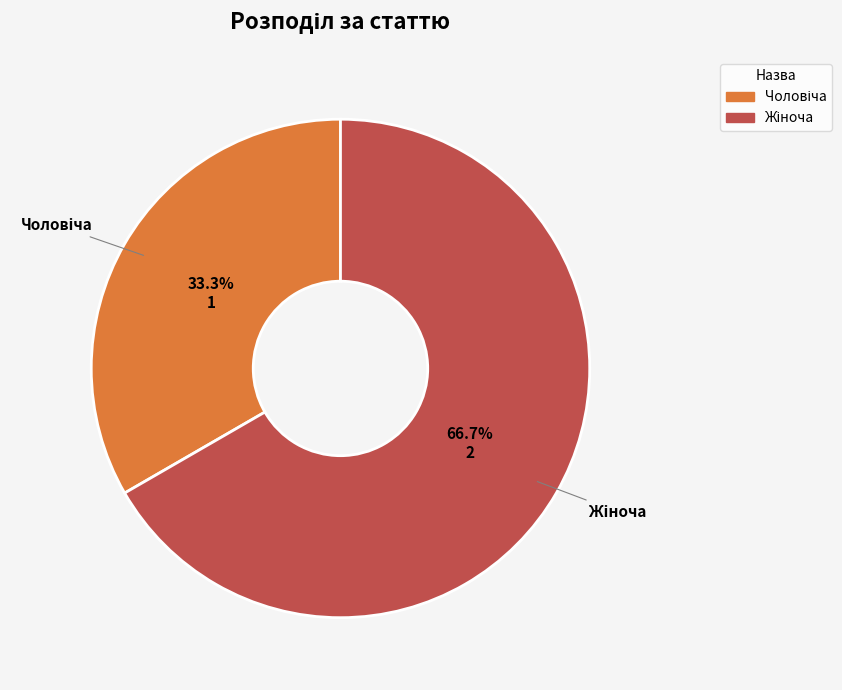

How many segments does this pie chart have?

2